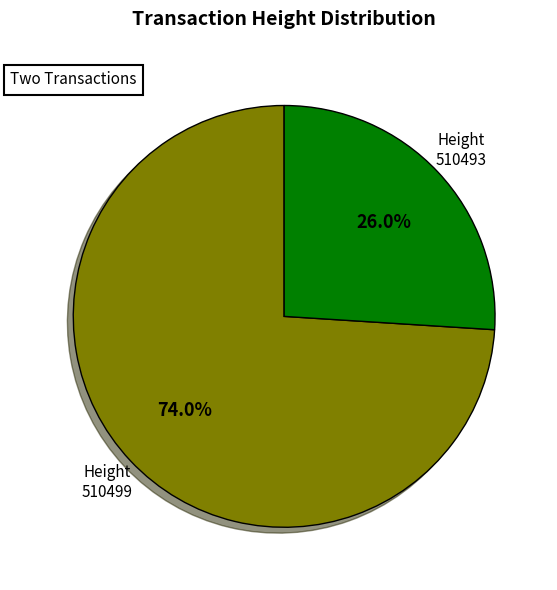

Is there a majority slice in this chart?

Yes